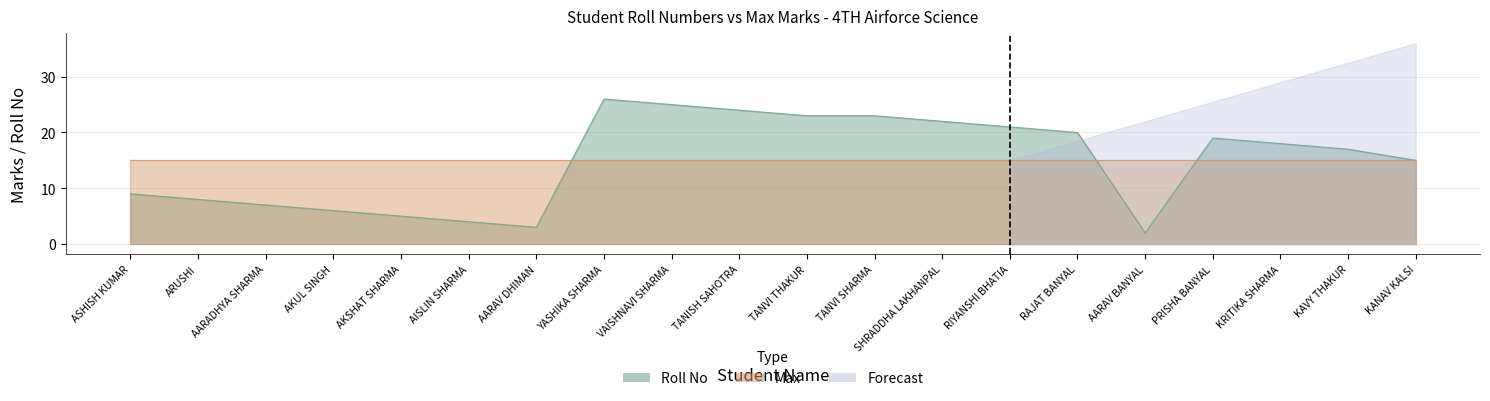

Rank the categories by value from lowest to highest.

AARAV BANYAL, AARAV DHIMAN, AISLIN SHARMA, AKSHAT SHARMA, AKUL SINGH, AARADHYA SHARMA, ARUSHI, ASHISH KUMAR, KANAV KALSI, KAVY THAKUR, KRITIKA SHARMA, PRISHA BANYAL, RAJAT BANYAL, RIYANSHI BHATIA, SHRADDHA LAKHANPAL, TANVI THAKUR, TANVI SHARMA, TANISH SAHOTRA, VAISHNAVI SHARMA, YASHIKA SHARMA